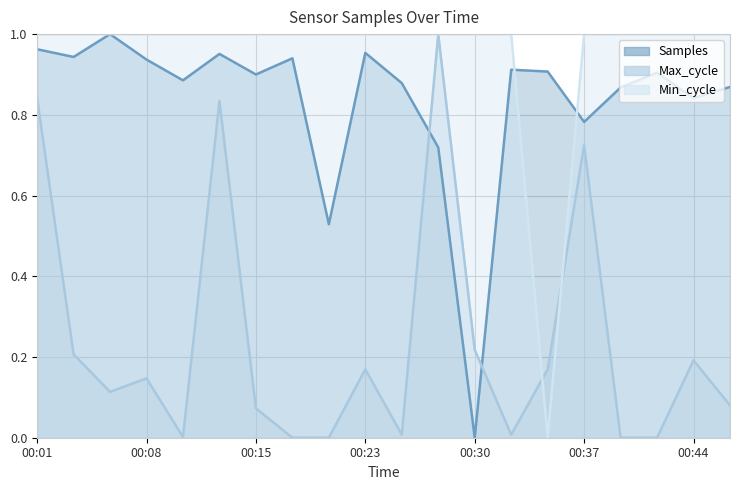

How many lines are shown in the chart?

3